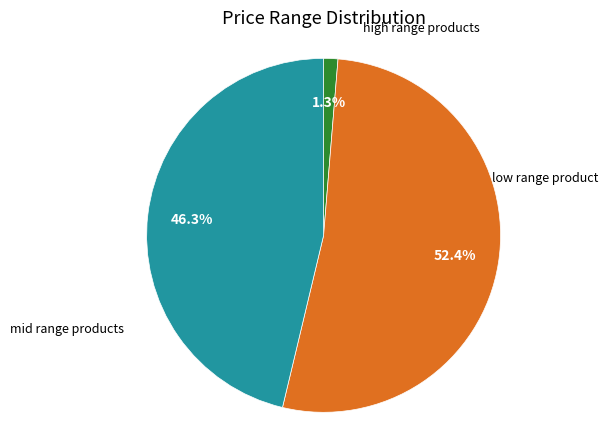

Is there any slice that represents more than half of the pie?

Yes